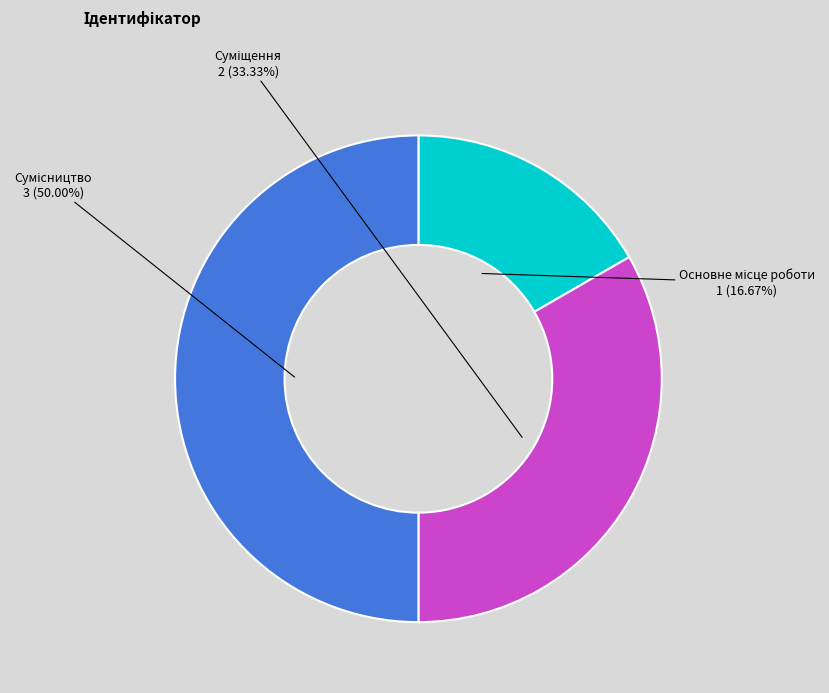

What portion of the pie excludes Основне місце роботи?

83.3%